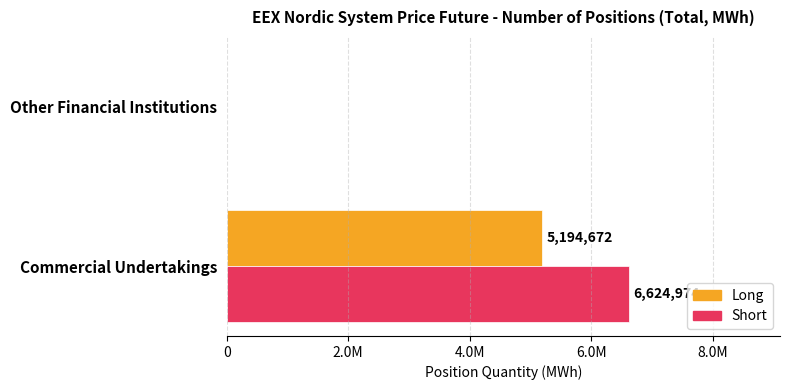

At how many categories does at least one series exceed 1064768?

1